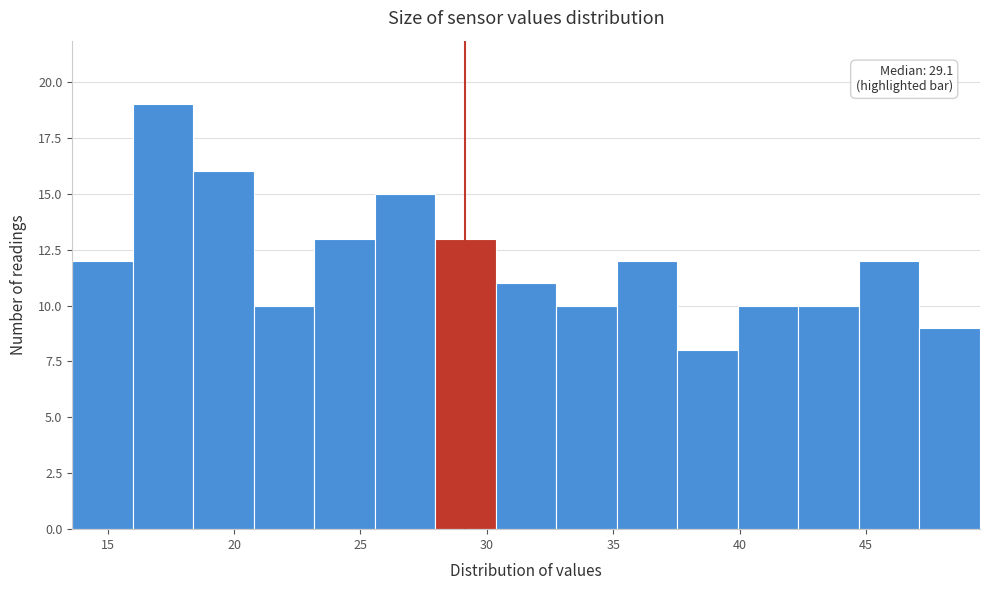

Which range on the x-axis has the tallest bar?

16.0 to 18.5